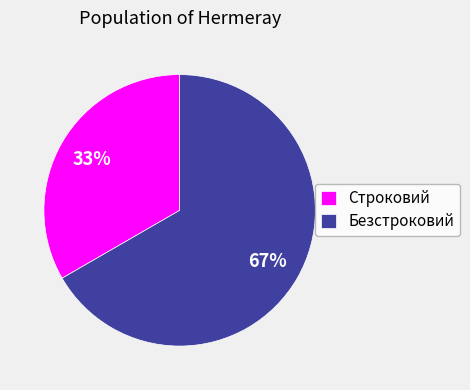

What is the majority slice?

Безстроковий